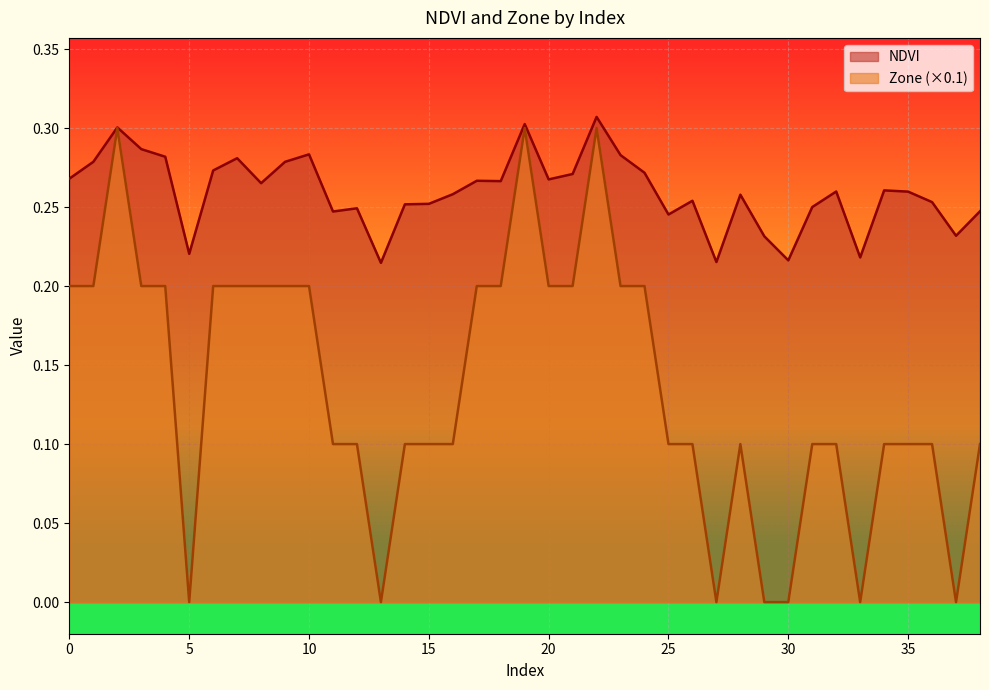

Between 10 and 18, which series saw the biggest shift?

NDVI